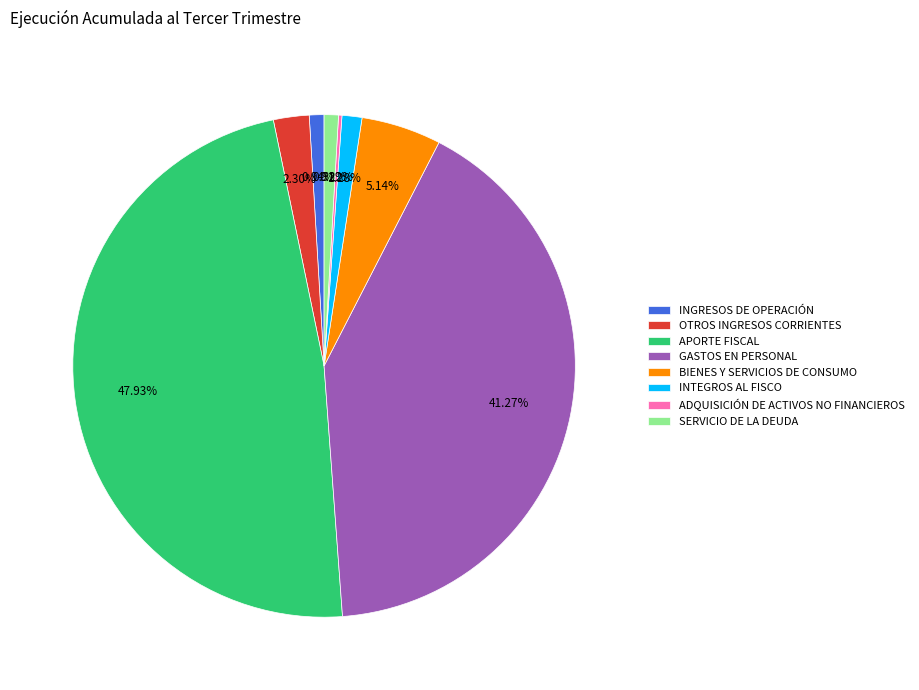

Which category has the biggest portion of the pie?

APORTE FISCAL